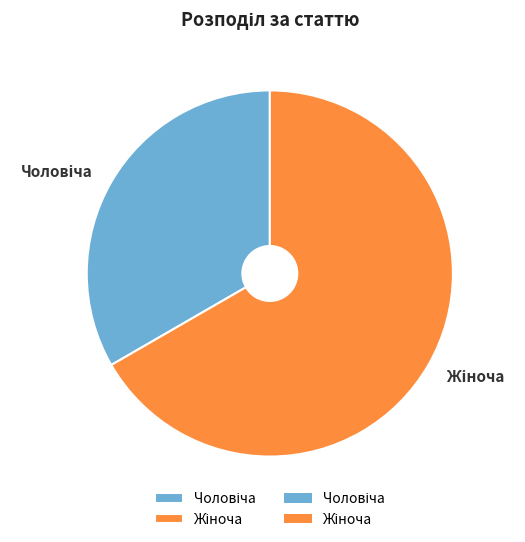

Is there a majority slice in this chart?

Yes